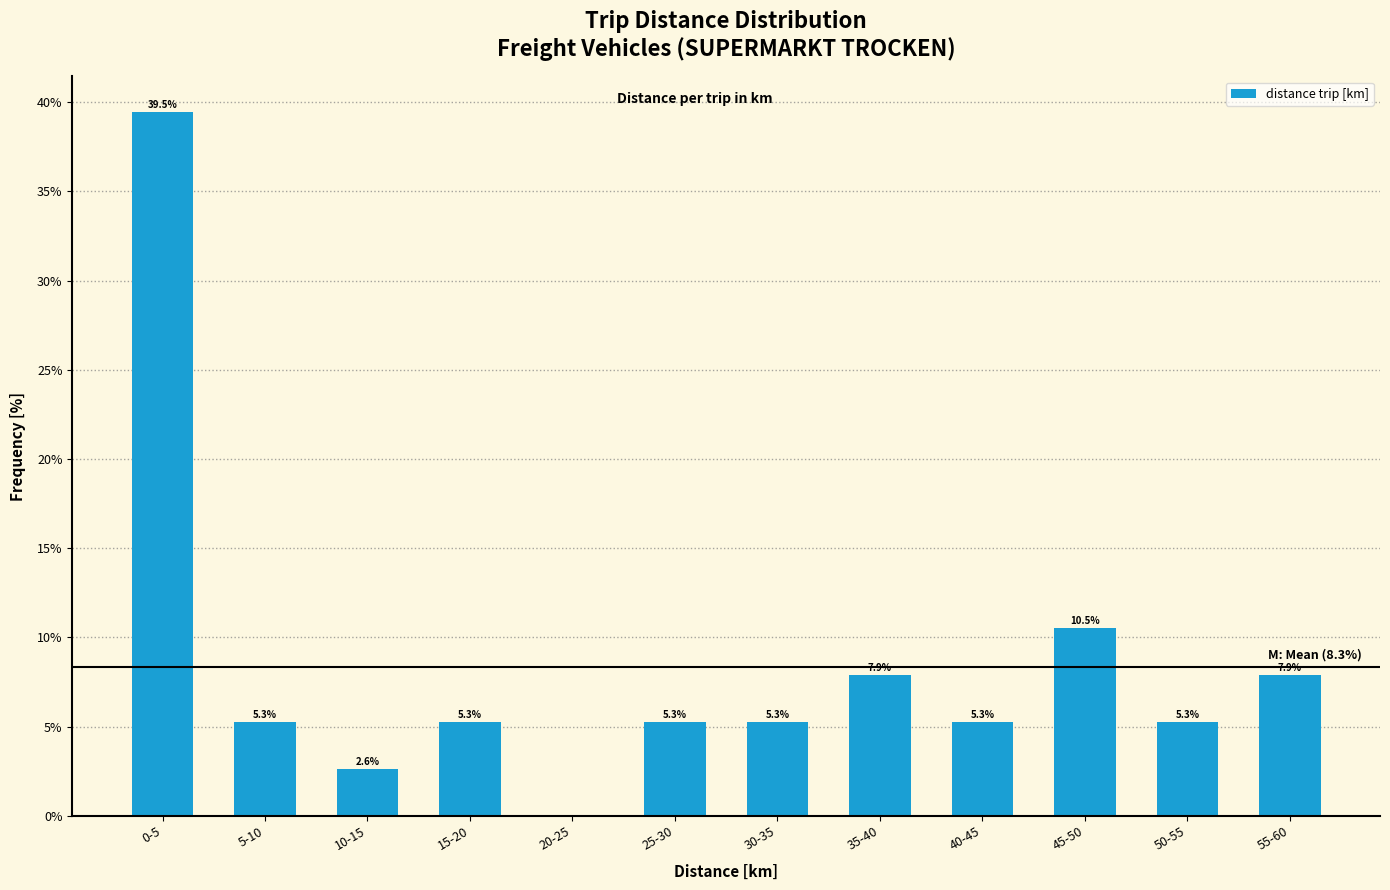

True or false: the data shows 2.4 at 50-55.

False